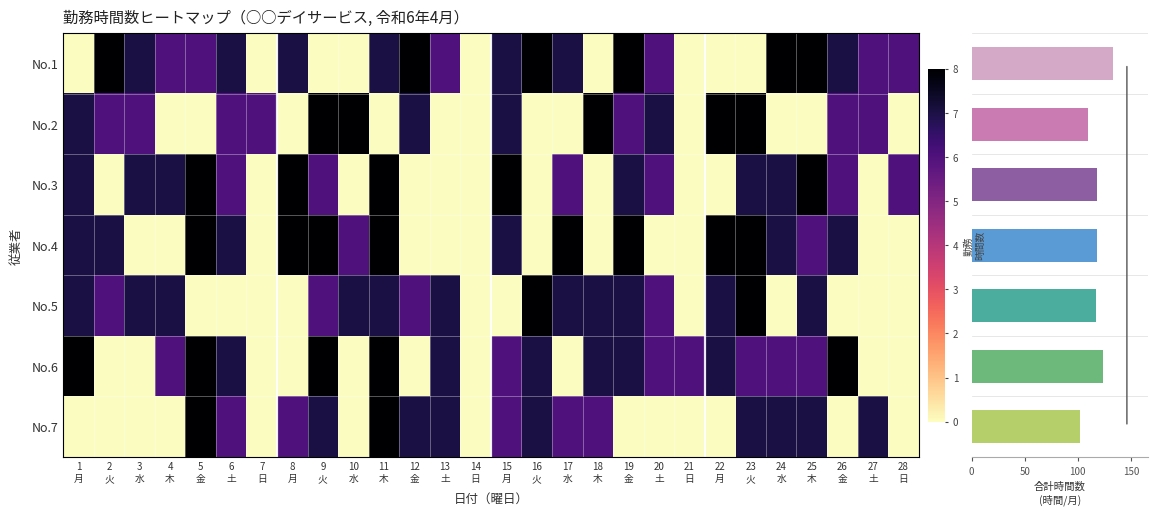

Count the number of data series in this chart.

7